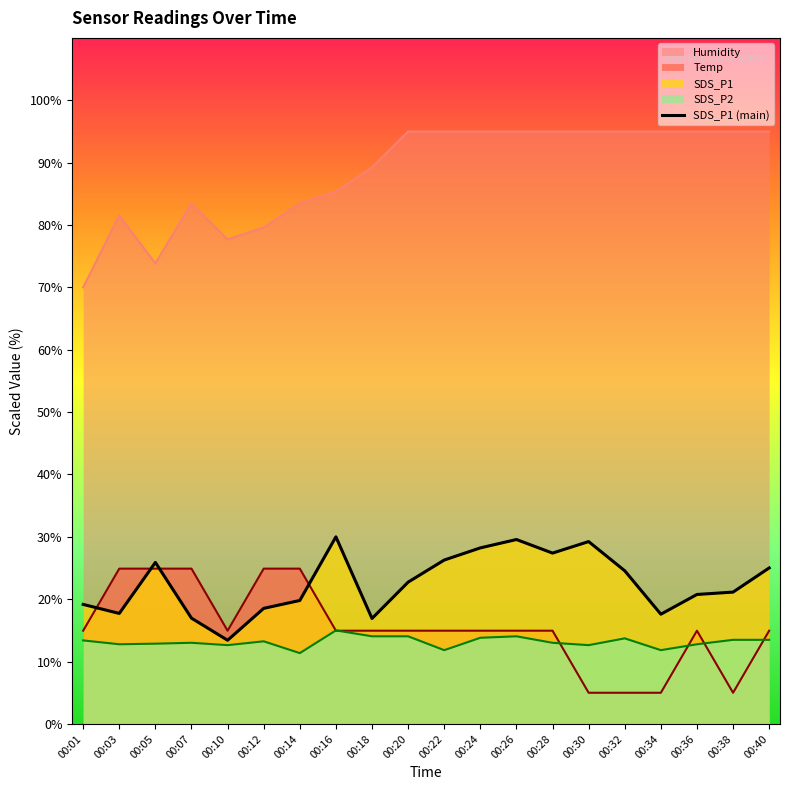

What is the difference between the second highest and second lowest values?

12.7